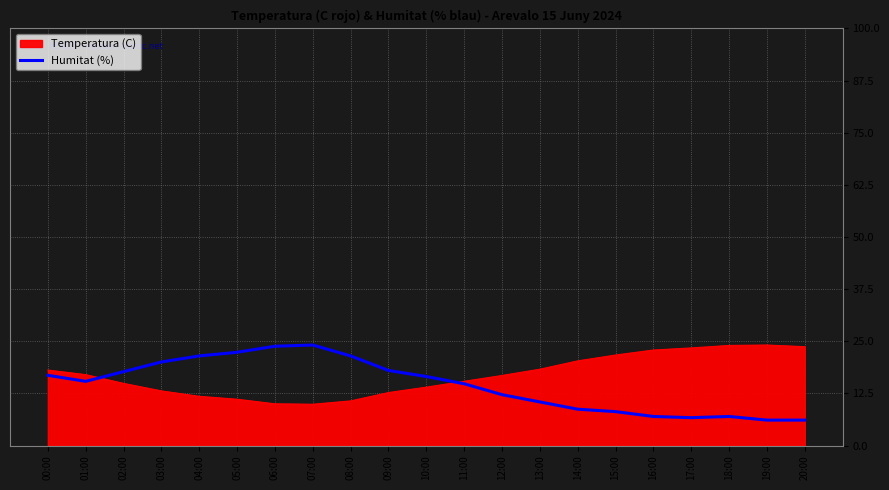

At 15:00, list the series in order from smallest to largest.

Humitat (%), Temperatura (C)